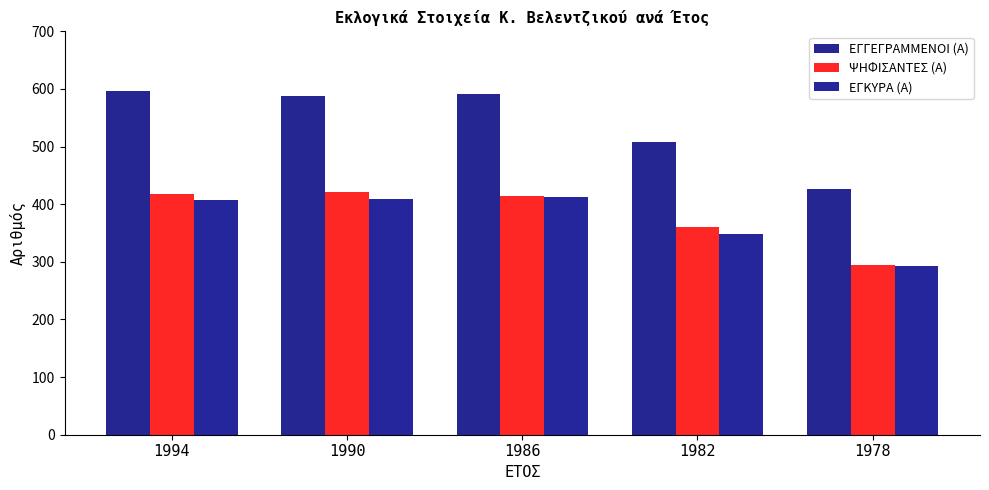

The ΕΓΚΥΡΑ (Α) series shows 258 at 1986. True or false?

False